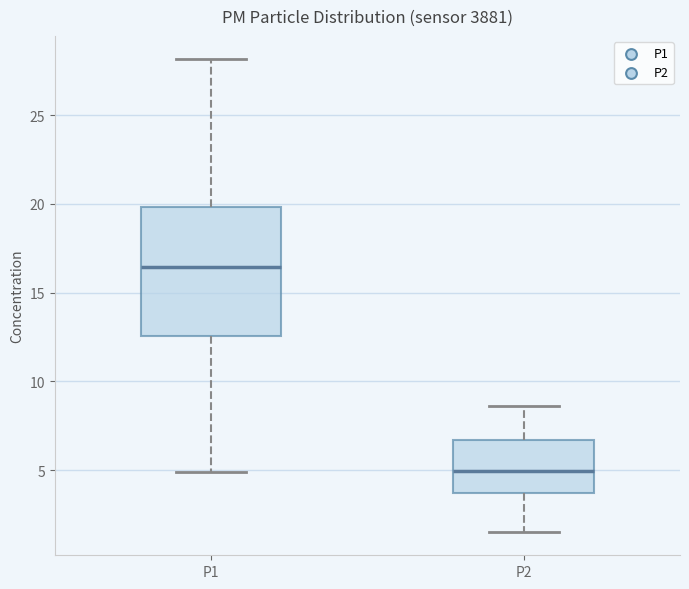

Reading left to right, read every box against the y-axis: the position of its median line, the range the box covers, and the ends of its whiskers. The values are not printed on the chart, so give them approximately, as read against the axis.

P1: median 16.5, box 12.5 to 20.0, whiskers 5.0 to 28.0
P2: median 5.0, box 3.5 to 6.5, whiskers 1.5 to 8.5